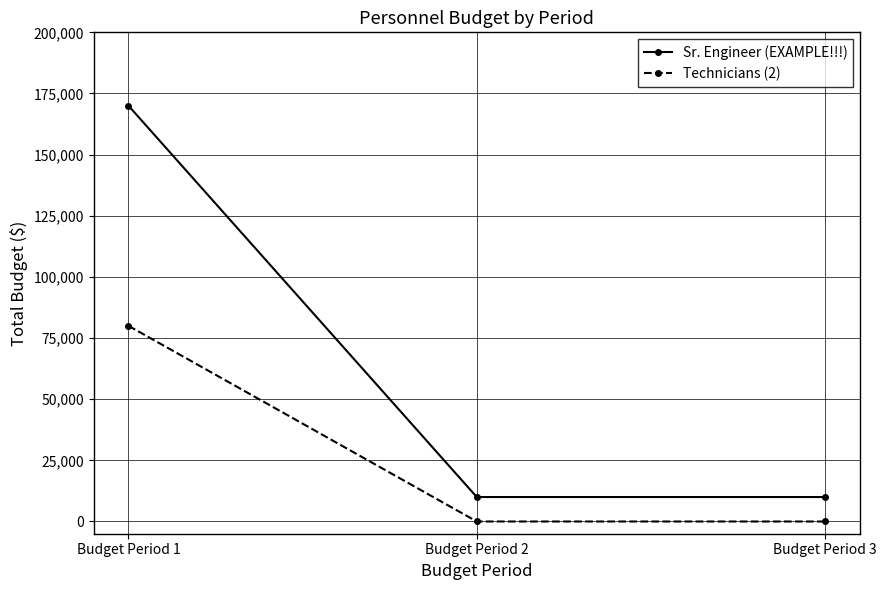

What are all the series names shown in the legend?

Sr. Engineer (EXAMPLE!!!), Technicians (2)